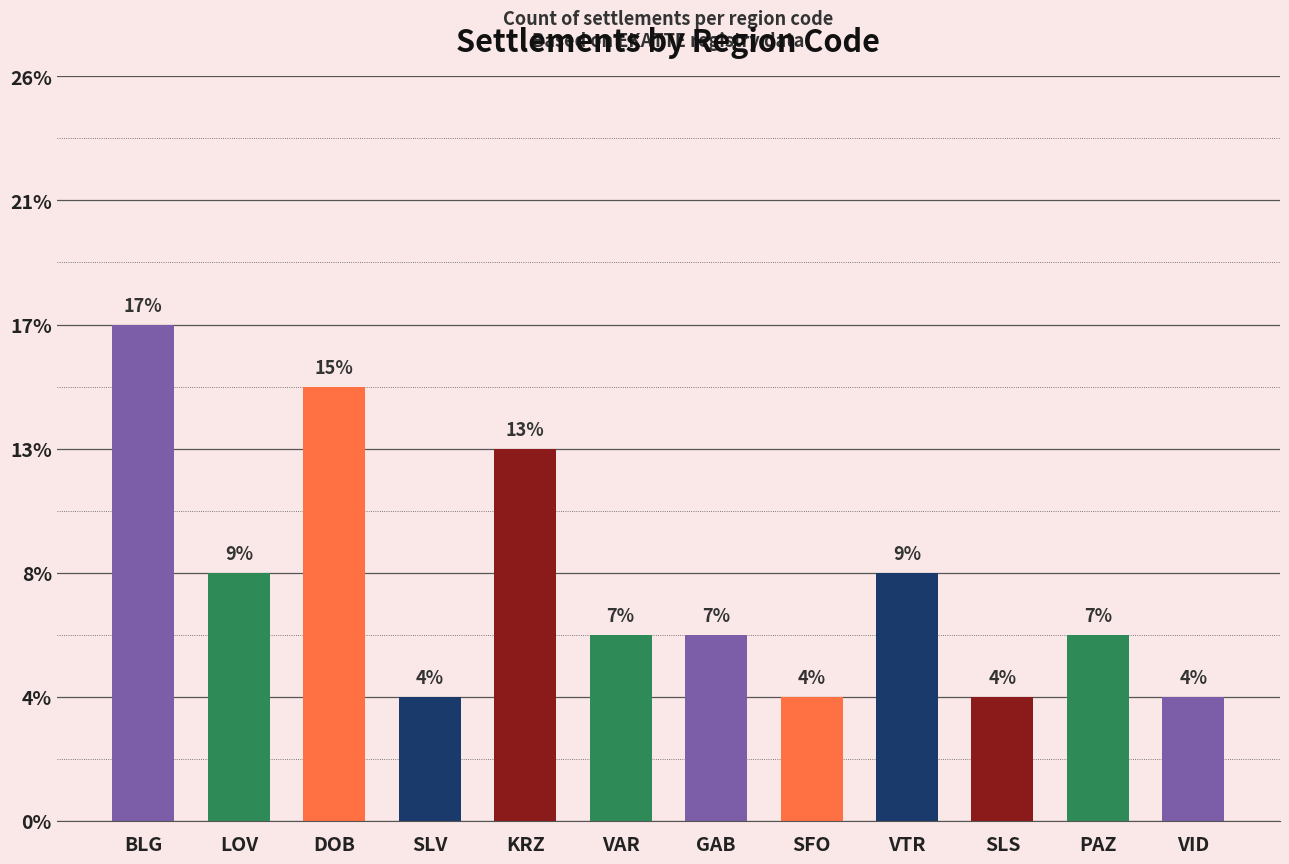

Which has a higher value, PAZ or SLV?

PAZ